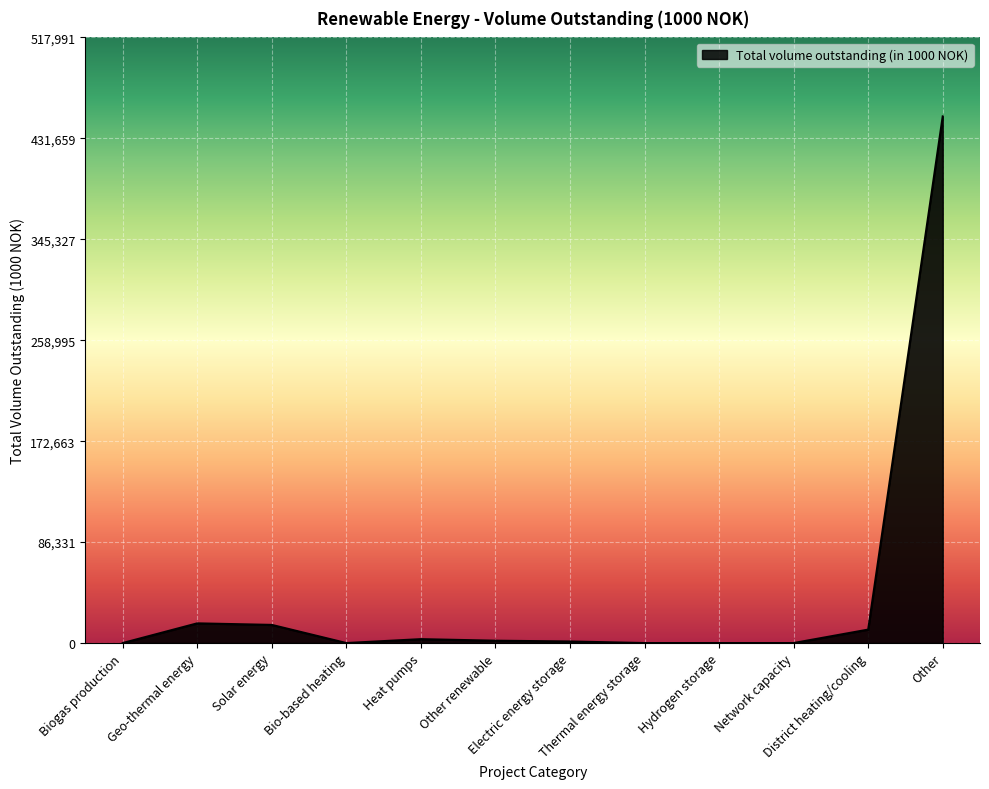

What is the difference between the maximum and minimum values?

450427.2